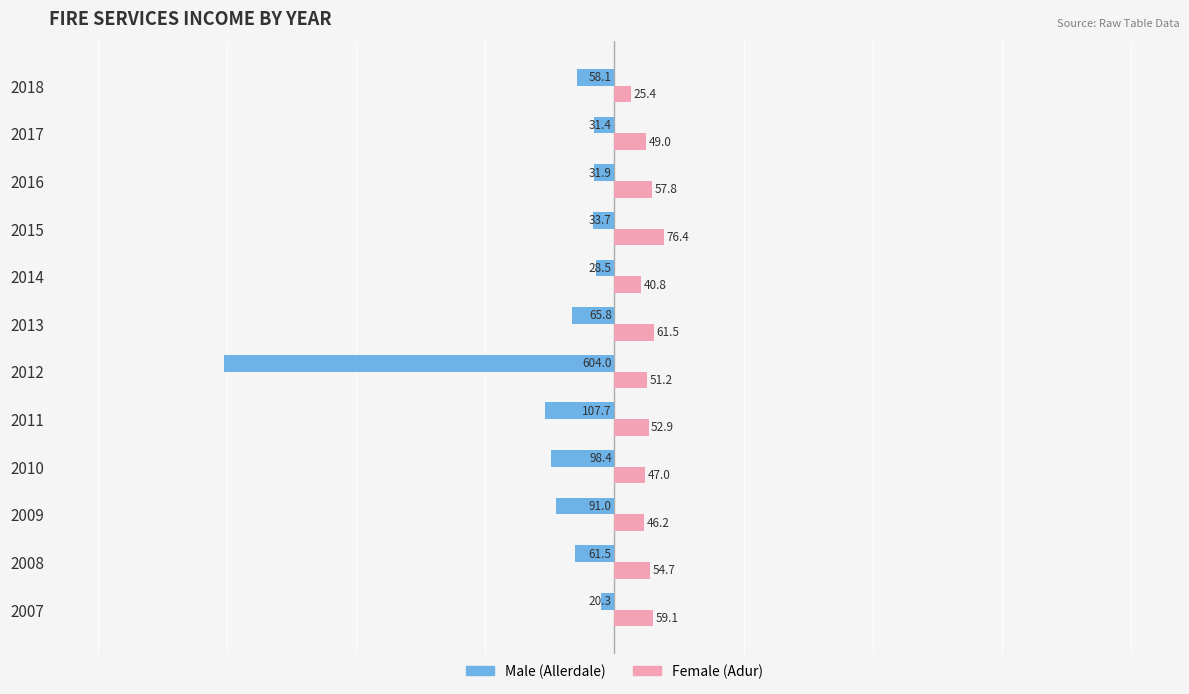

At which category is the sum across all series the highest?

2015